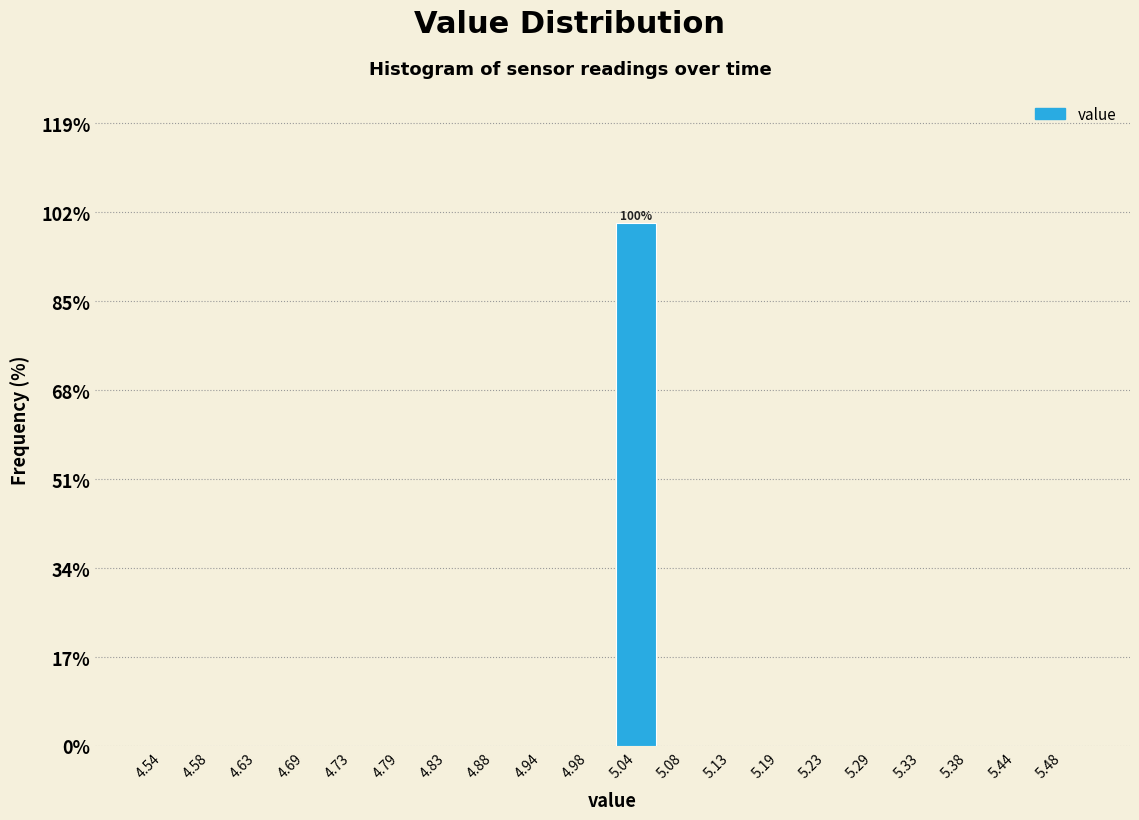

Which range on the x-axis has the tallest bar?

5.01 to 5.06